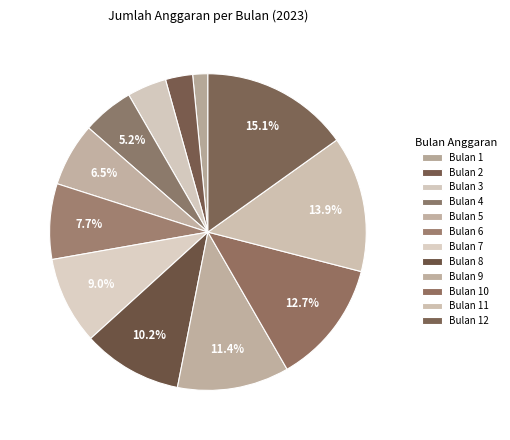

Is there any slice that represents more than half of the pie?

No